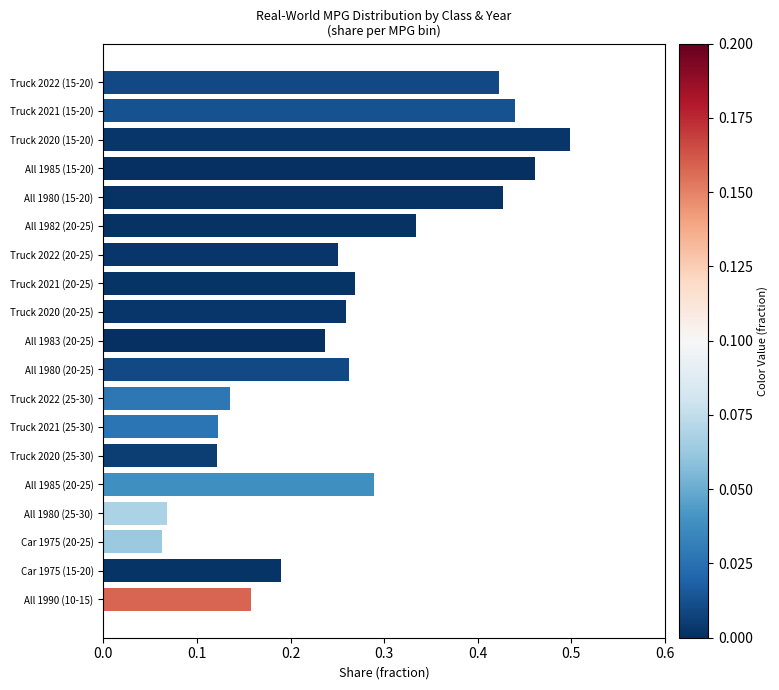

Which label corresponds to the largest value in the chart?

Truck 2020 (15-20)